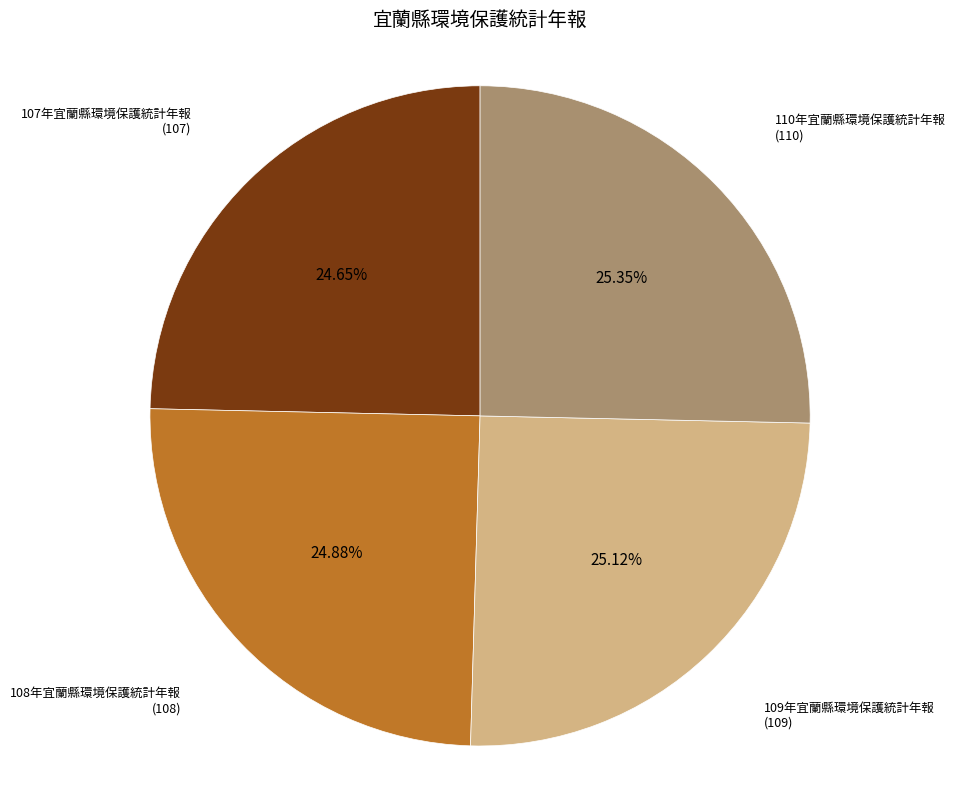

Is there any slice that represents more than half of the pie?

No